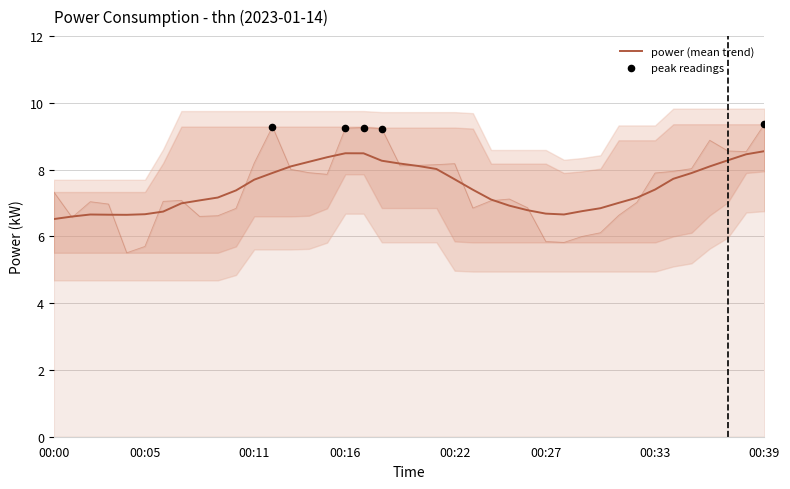

The value of power (mean trend) at 00:27 is 6.7. True or false?

True